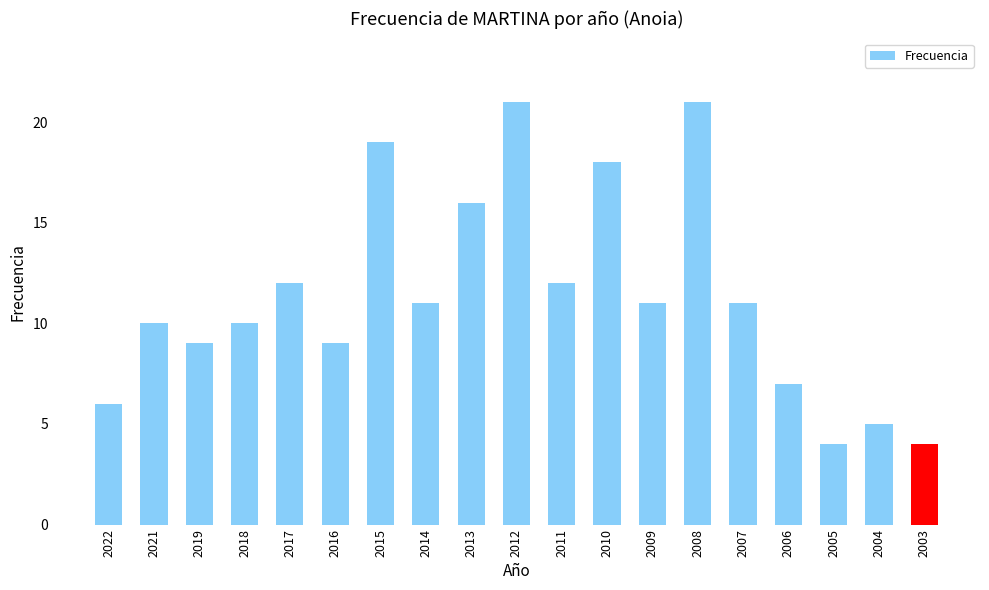

What is the sum of all values?

216